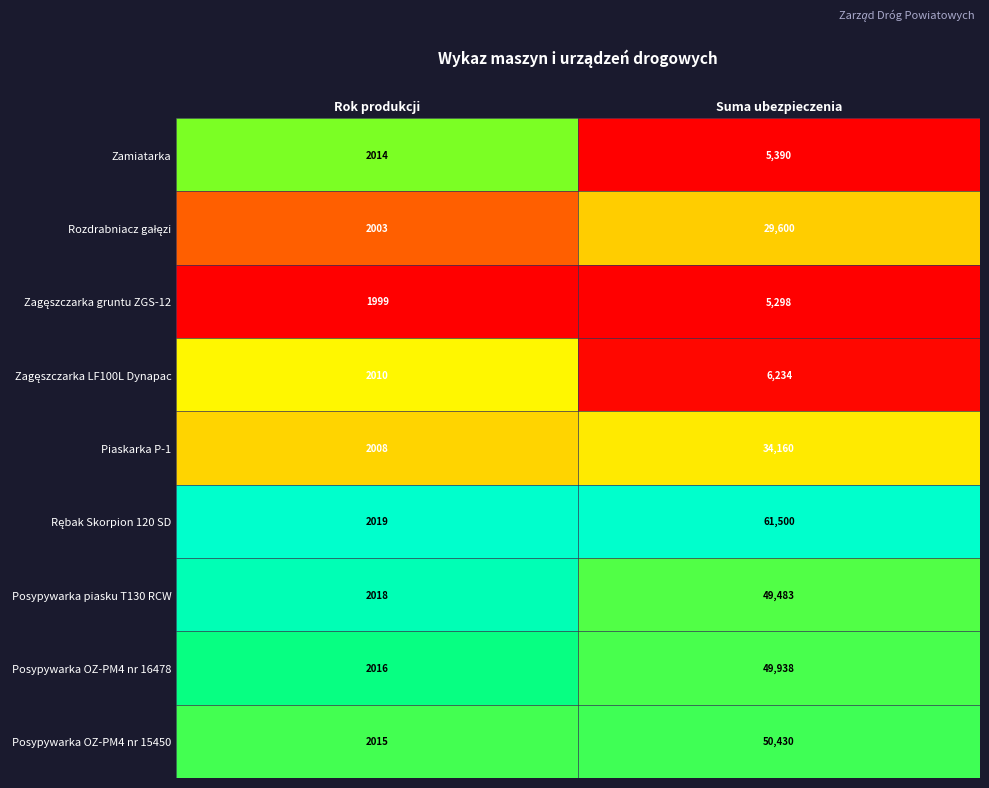

What is the difference between the maximum and minimum values in the Zamiatarka series?

3376